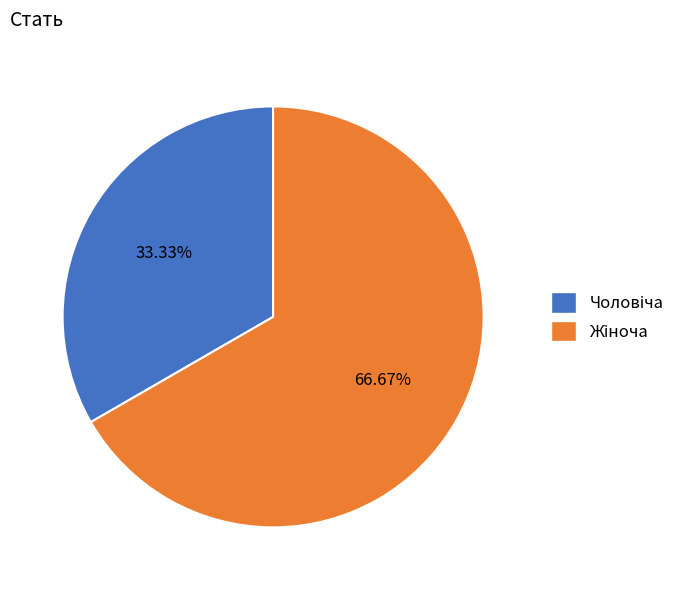

Is there a majority slice in this chart?

Yes